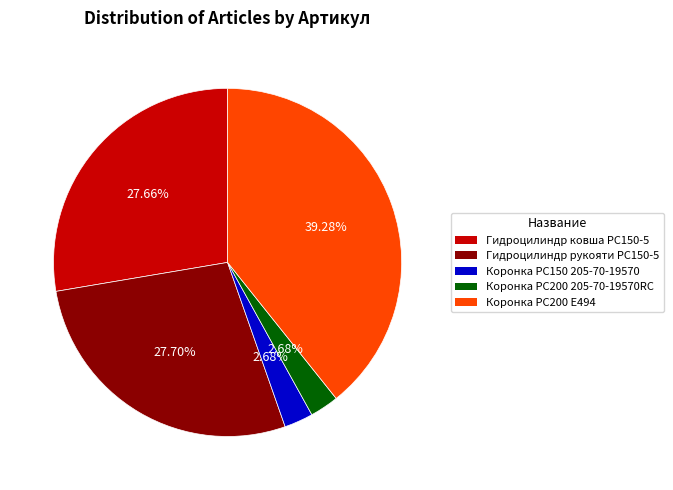

Does any single category account for the majority?

No